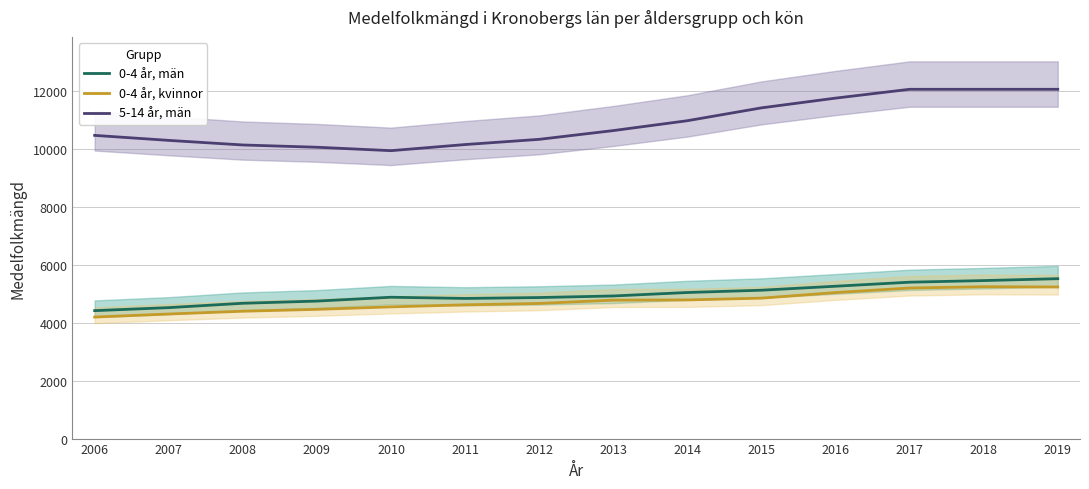

The value of 0-4 år, män at 2008 is 4676.0. True or false?

True